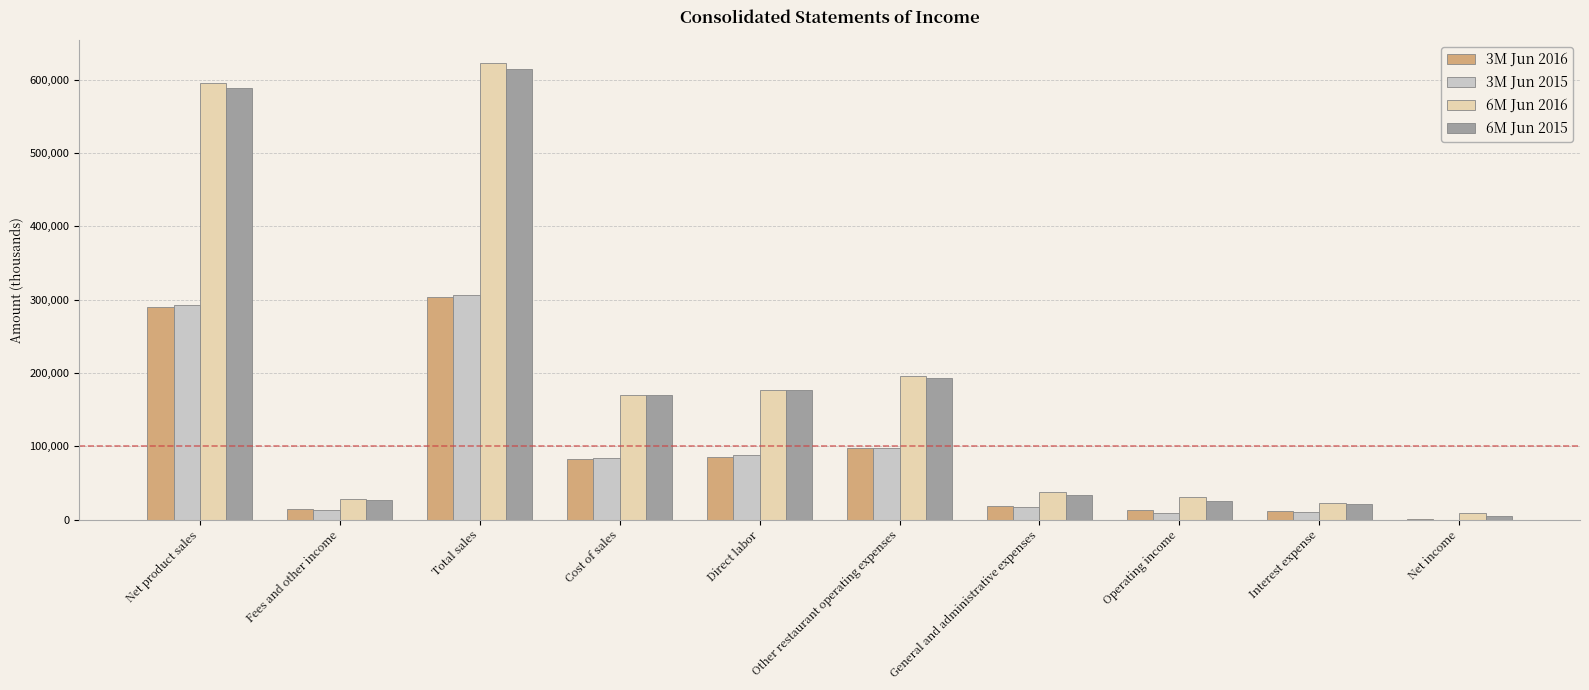

How many groups of bars are there?

10